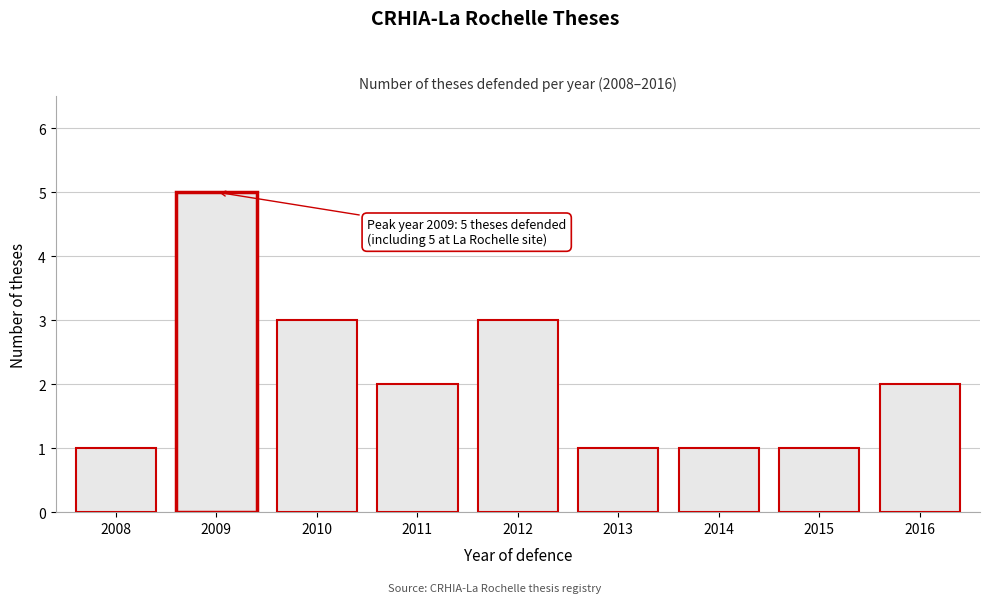

Reading left to right, list all the values displayed in this chart.

1	5	3	2	3	1	1	1	2